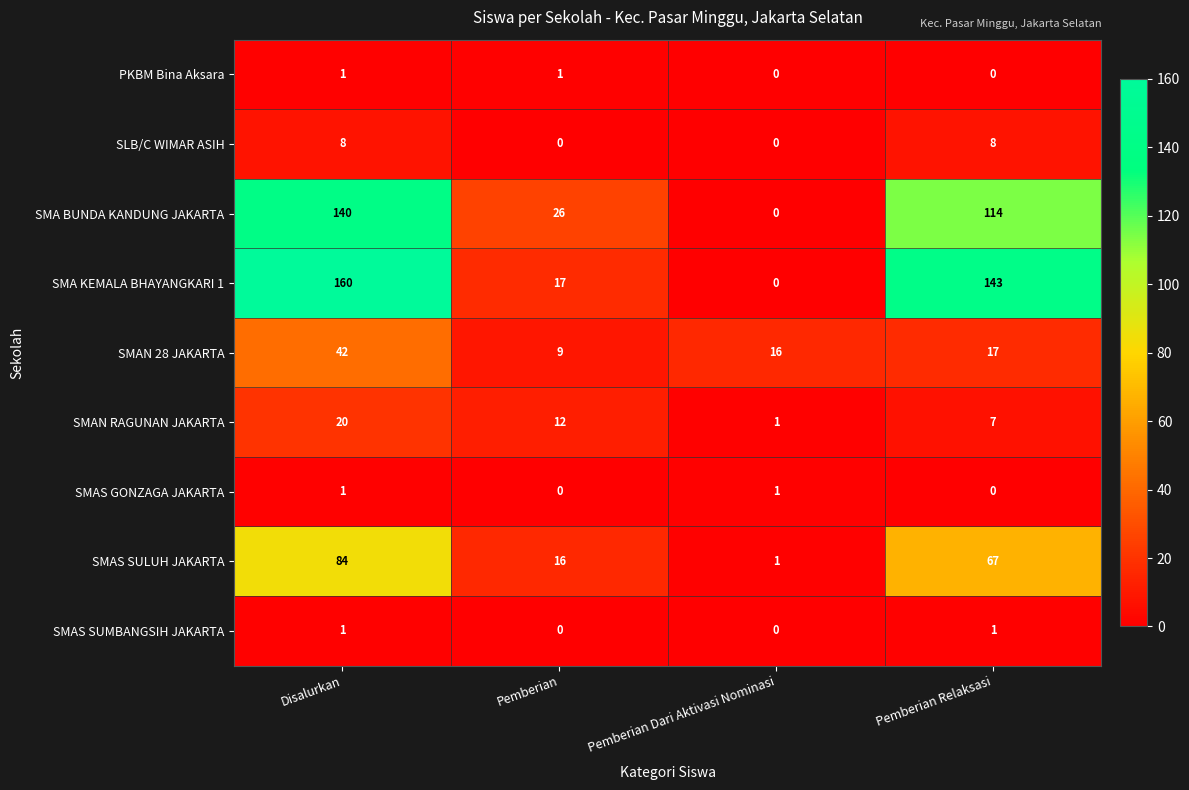

At which label does SMAN RAGUNAN JAKARTA reach its peak?

Disalurkan